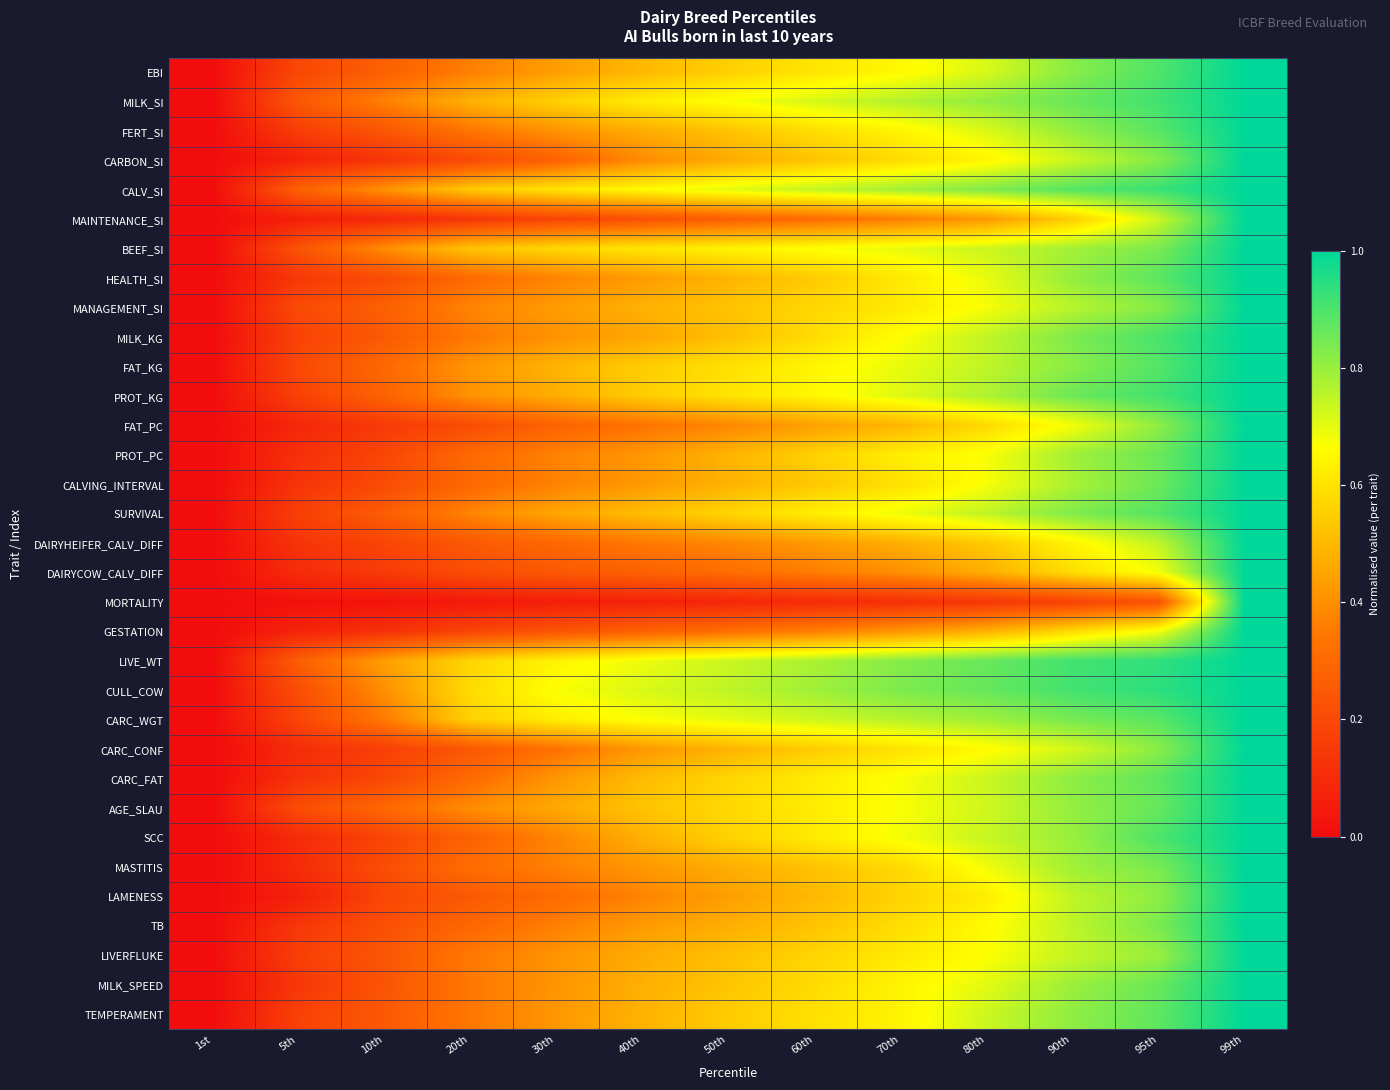

Reading right to left, list all the values displayed in this chart.

EBI: 99th=1.0	95th=0.9	90th=0.8	80th=0.7	70th=0.7	60th=0.6	50th=0.6	40th=0.5	30th=0.4	20th=0.4	10th=0.3	5th=0.2	1st=0.0
MILK_SI: 99th=1.0	95th=0.9	90th=0.9	80th=0.8	70th=0.8	60th=0.7	50th=0.7	40th=0.6	30th=0.6	20th=0.5	10th=0.4	5th=0.2	1st=0.0
FERT_SI: 99th=1.0	95th=0.9	90th=0.8	80th=0.7	70th=0.6	60th=0.6	50th=0.5	40th=0.5	30th=0.4	20th=0.3	10th=0.2	5th=0.2	1st=0.0
CARBON_SI: 99th=1.0	95th=0.8	90th=0.7	80th=0.6	70th=0.6	60th=0.5	50th=0.5	40th=0.4	30th=0.3	20th=0.2	10th=0.1	5th=0.1	1st=0.0
CALV_SI: 99th=1.0	95th=0.9	90th=0.9	80th=0.8	70th=0.8	60th=0.7	50th=0.7	40th=0.7	30th=0.6	20th=0.5	10th=0.4	5th=0.3	1st=0.0
MAINTENANCE_SI: 99th=1.0	95th=0.7	90th=0.6	80th=0.4	70th=0.4	60th=0.3	50th=0.3	40th=0.2	30th=0.2	20th=0.1	10th=0.1	5th=0.1	1st=0.0
BEEF_SI: 99th=1.0	95th=0.8	90th=0.8	80th=0.7	70th=0.7	60th=0.7	50th=0.6	40th=0.6	30th=0.6	20th=0.5	10th=0.4	5th=0.2	1st=0.0
HEALTH_SI: 99th=1.0	95th=0.9	90th=0.8	80th=0.7	70th=0.6	60th=0.5	50th=0.5	40th=0.4	30th=0.4	20th=0.3	10th=0.2	5th=0.1	1st=0.0
MANAGEMENT_SI: 99th=1.0	95th=0.8	90th=0.8	80th=0.7	70th=0.6	60th=0.6	50th=0.5	40th=0.5	30th=0.4	20th=0.4	10th=0.3	5th=0.2	1st=0.0
MILK_KG: 99th=1.0	95th=0.9	90th=0.8	80th=0.7	70th=0.7	60th=0.6	50th=0.5	40th=0.5	30th=0.4	20th=0.3	10th=0.3	5th=0.2	1st=0.0
FAT_KG: 99th=1.0	95th=0.9	90th=0.8	80th=0.7	70th=0.7	60th=0.6	50th=0.6	40th=0.5	30th=0.5	20th=0.4	10th=0.3	5th=0.2	1st=0.0
PROT_KG: 99th=1.0	95th=0.9	90th=0.9	80th=0.8	70th=0.7	60th=0.6	50th=0.6	40th=0.5	30th=0.5	20th=0.4	10th=0.3	5th=0.2	1st=0.0
FAT_PC: 99th=1.0	95th=0.8	90th=0.7	80th=0.6	70th=0.5	60th=0.4	50th=0.4	40th=0.3	30th=0.3	20th=0.2	10th=0.1	5th=0.1	1st=0.0
PROT_PC: 99th=1.0	95th=0.9	90th=0.8	80th=0.7	70th=0.6	60th=0.6	50th=0.5	40th=0.4	30th=0.4	20th=0.3	10th=0.2	5th=0.1	1st=0.0
CALVING_INTERVAL: 99th=1.0	95th=0.9	90th=0.8	80th=0.7	70th=0.6	60th=0.5	50th=0.5	40th=0.4	30th=0.4	20th=0.3	10th=0.2	5th=0.1	1st=0.0
SURVIVAL: 99th=1.0	95th=0.9	90th=0.8	80th=0.8	70th=0.7	60th=0.6	50th=0.6	40th=0.5	30th=0.5	20th=0.4	10th=0.3	5th=0.2	1st=0.0
DAIRYHEIFER_CALV_DIFF: 99th=1.0	95th=0.7	90th=0.6	80th=0.5	70th=0.5	60th=0.4	50th=0.4	40th=0.3	30th=0.3	20th=0.3	10th=0.2	5th=0.1	1st=0.0
DAIRYCOW_CALV_DIFF: 99th=1.0	95th=0.7	90th=0.6	80th=0.5	70th=0.4	60th=0.4	50th=0.3	40th=0.3	30th=0.2	20th=0.2	10th=0.2	5th=0.1	1st=0.0
MORTALITY: 99th=1.0	95th=0.2	90th=0.2	80th=0.1	70th=0.1	60th=0.1	50th=0.1	40th=0.1	30th=0.1	20th=0.0	10th=0.0	5th=0.0	1st=0.0
GESTATION: 99th=1.0	95th=0.7	90th=0.6	80th=0.5	70th=0.4	60th=0.4	50th=0.3	40th=0.3	30th=0.2	20th=0.2	10th=0.1	5th=0.1	1st=0.0
LIVE_WT: 99th=1.0	95th=0.9	90th=0.9	80th=0.9	70th=0.8	60th=0.8	50th=0.7	40th=0.7	30th=0.6	20th=0.6	10th=0.4	5th=0.3	1st=0.0
CULL_COW: 99th=1.0	95th=0.9	90th=0.9	80th=0.9	70th=0.8	60th=0.8	50th=0.7	40th=0.7	30th=0.7	20th=0.6	10th=0.4	5th=0.2	1st=0.0
CARC_WGT: 99th=1.0	95th=0.9	90th=0.8	80th=0.8	70th=0.8	60th=0.7	50th=0.7	40th=0.7	30th=0.6	20th=0.6	10th=0.4	5th=0.2	1st=0.0
CARC_CONF: 99th=1.0	95th=0.8	90th=0.7	80th=0.7	70th=0.6	60th=0.5	50th=0.5	40th=0.4	30th=0.3	20th=0.2	10th=0.2	5th=0.1	1st=0.0
CARC_FAT: 99th=1.0	95th=0.9	90th=0.8	80th=0.7	70th=0.7	60th=0.6	50th=0.6	40th=0.5	30th=0.4	20th=0.3	10th=0.2	5th=0.1	1st=0.0
AGE_SLAU: 99th=1.0	95th=0.9	90th=0.8	80th=0.7	70th=0.7	60th=0.6	50th=0.6	40th=0.5	30th=0.5	20th=0.4	10th=0.3	5th=0.2	1st=0.0
SCC: 99th=1.0	95th=0.9	90th=0.8	80th=0.7	70th=0.7	60th=0.6	50th=0.6	40th=0.5	30th=0.4	20th=0.3	10th=0.2	5th=0.1	1st=0.0
MASTITIS: 99th=1.0	95th=0.8	90th=0.8	80th=0.7	70th=0.6	60th=0.5	50th=0.5	40th=0.4	30th=0.4	20th=0.3	10th=0.2	5th=0.1	1st=0.0
LAMENESS: 99th=1.0	95th=0.8	90th=0.8	80th=0.6	70th=0.6	60th=0.5	50th=0.4	40th=0.4	30th=0.3	20th=0.2	10th=0.2	5th=0.1	1st=0.0
TB: 99th=1.0	95th=0.8	90th=0.8	80th=0.7	70th=0.6	60th=0.5	50th=0.5	40th=0.4	30th=0.4	20th=0.3	10th=0.2	5th=0.1	1st=0.0
LIVERFLUKE: 99th=1.0	95th=0.8	90th=0.7	80th=0.7	70th=0.6	60th=0.6	50th=0.5	40th=0.5	30th=0.4	20th=0.4	10th=0.2	5th=0.2	1st=0.0
MILK_SPEED: 99th=1.0	95th=0.9	90th=0.8	80th=0.7	70th=0.6	60th=0.6	50th=0.5	40th=0.5	30th=0.4	20th=0.3	10th=0.2	5th=0.1	1st=0.0
TEMPERAMENT: 99th=1.0	95th=0.9	90th=0.8	80th=0.7	70th=0.6	60th=0.6	50th=0.5	40th=0.5	30th=0.4	20th=0.3	10th=0.2	5th=0.2	1st=0.0